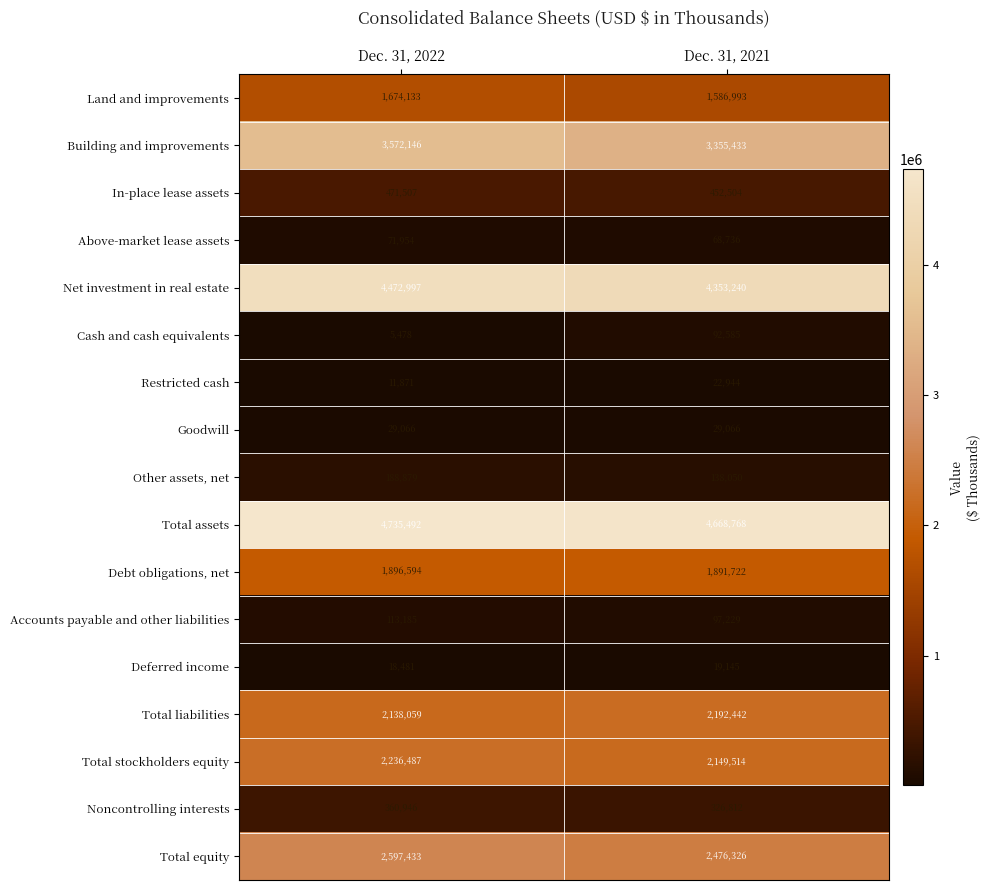

Between Dec. 31, 2022 and Dec. 31, 2021, which series saw the biggest shift?

Building and improvements